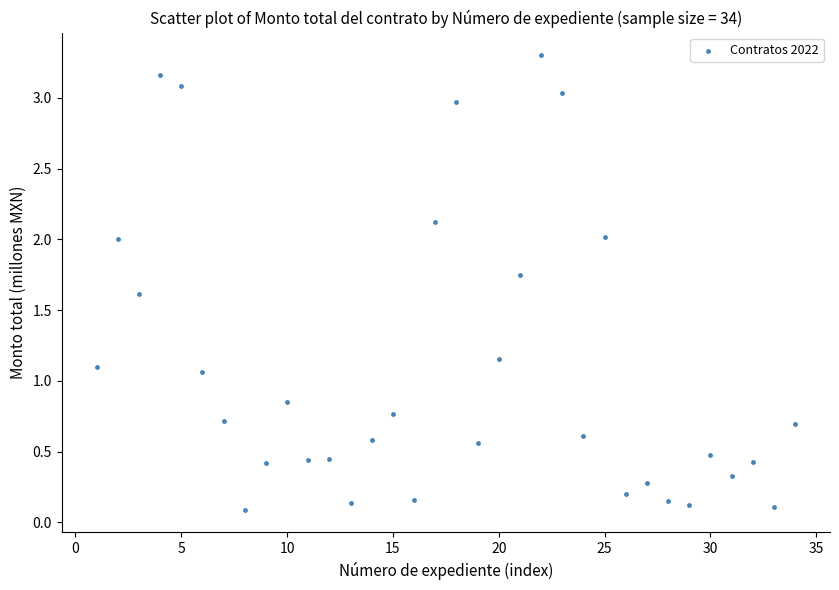

What is the range of X values (max minus min)?

33.0